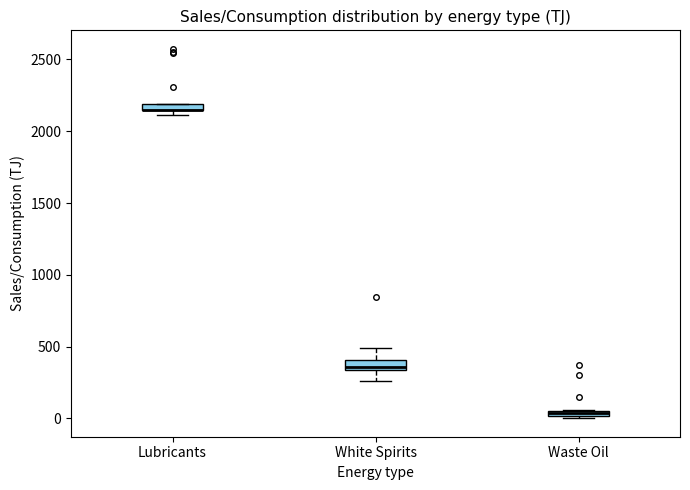

Where is the upper edge of the box for Waste Oil on the y-axis? The values are not printed on the chart, so give them approximately, as read against the axis.

50